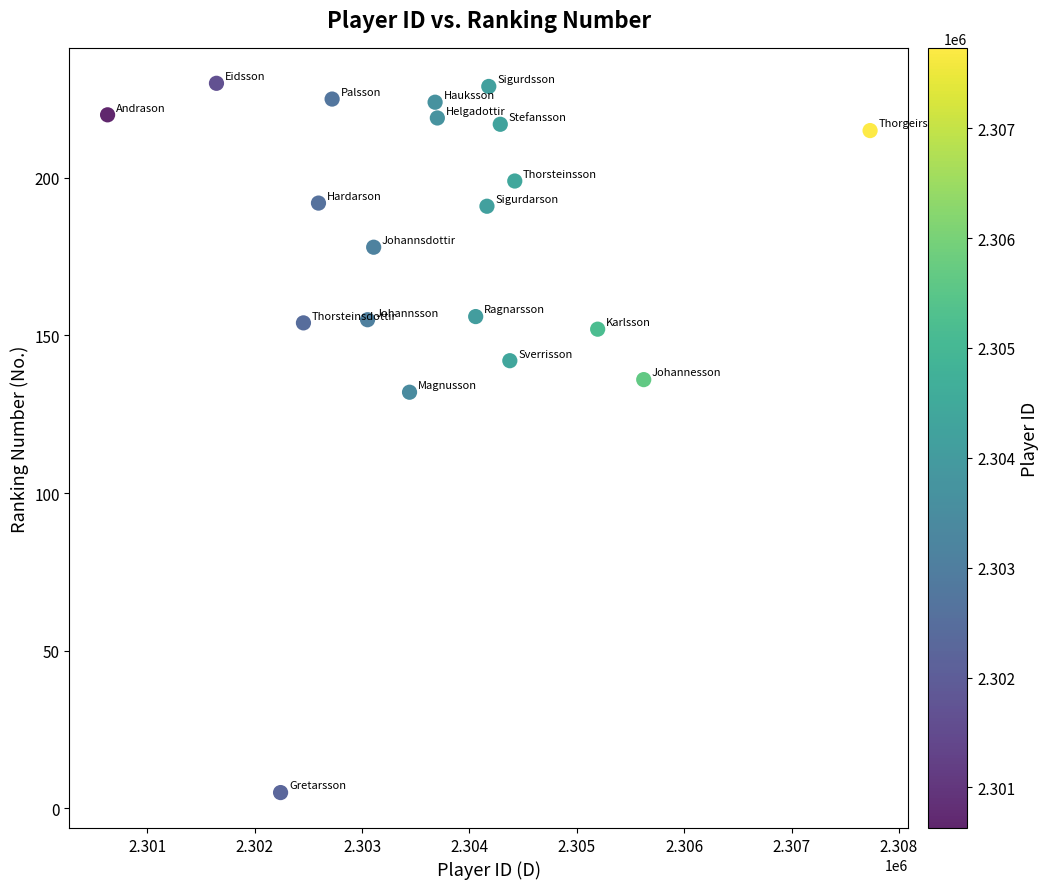

What is the range of Y values (max minus min)?

225